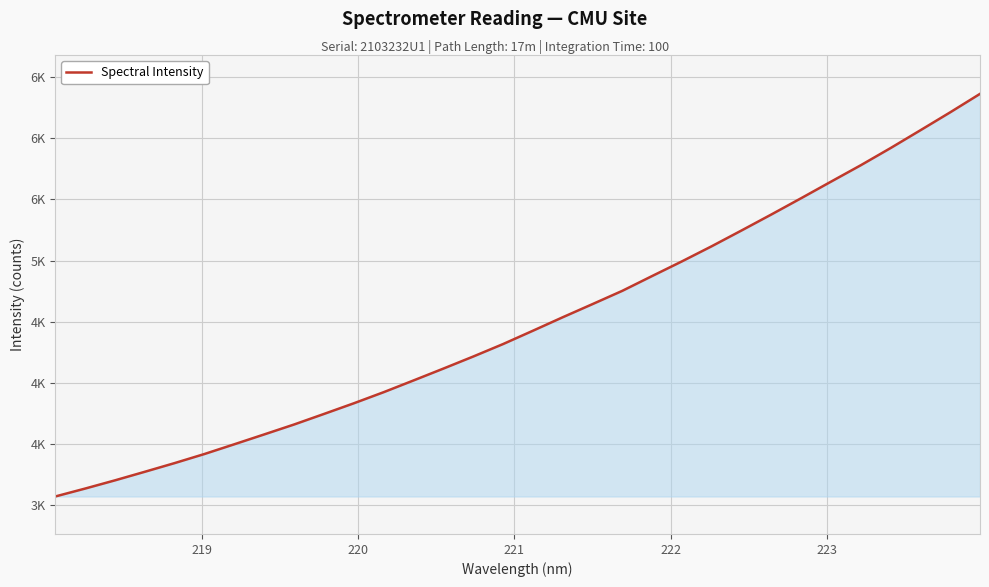

Does the chart have visible grid lines?

Yes